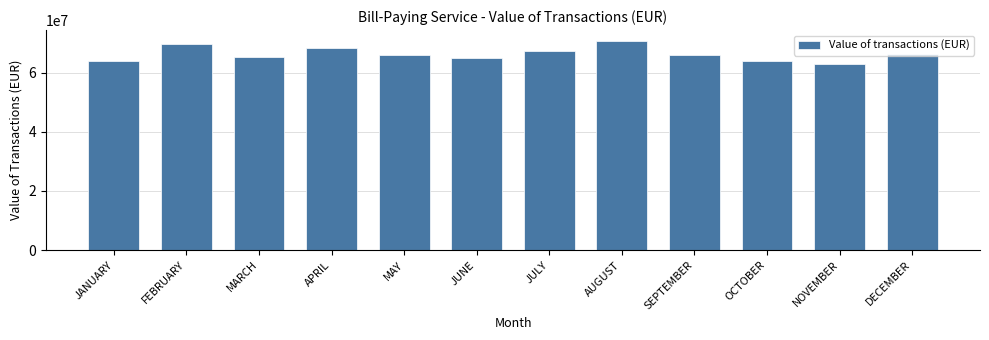

Approximately how many times larger is the value at OCTOBER compared to FEBRUARY?

0.9